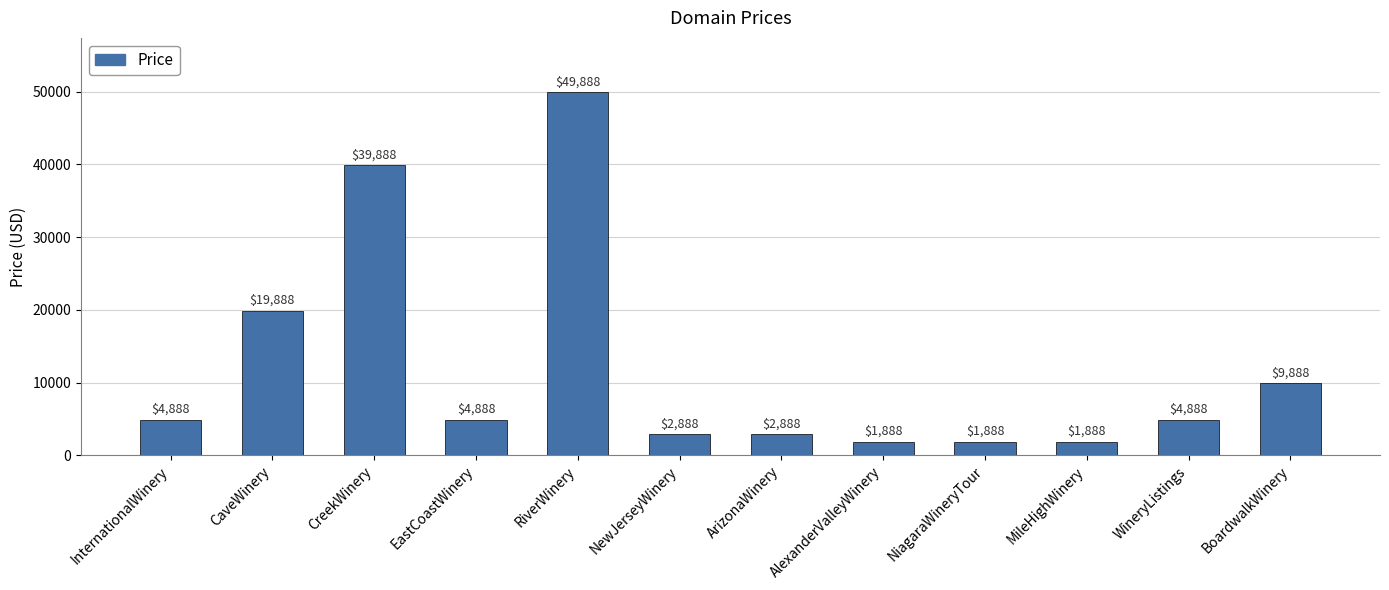

Between BoardwalkWinery and CaveWinery, which is larger?

CaveWinery